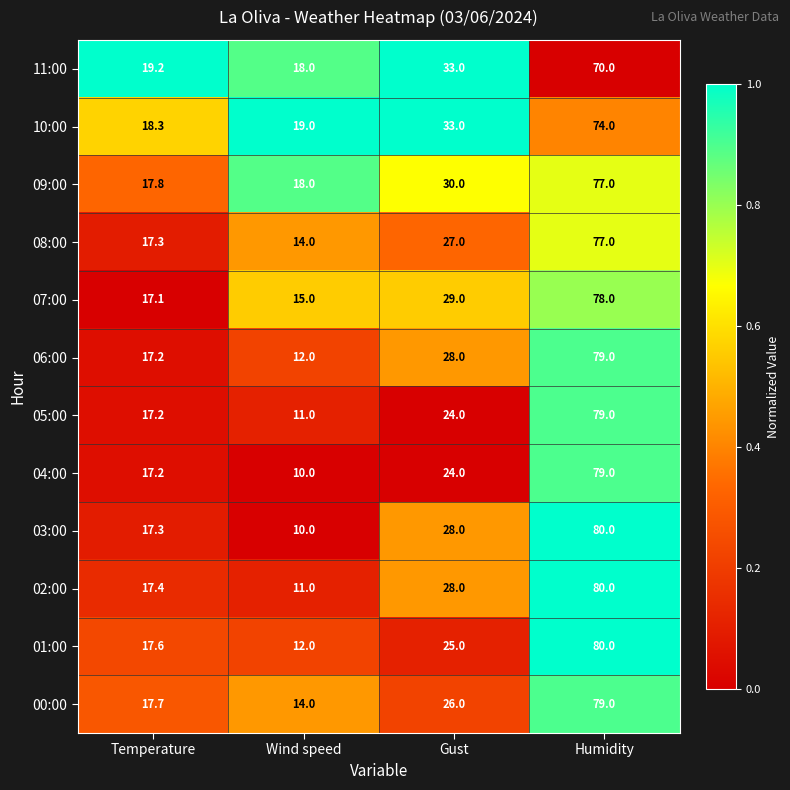

Which label corresponds to the smallest value in the chart?

Wind speed